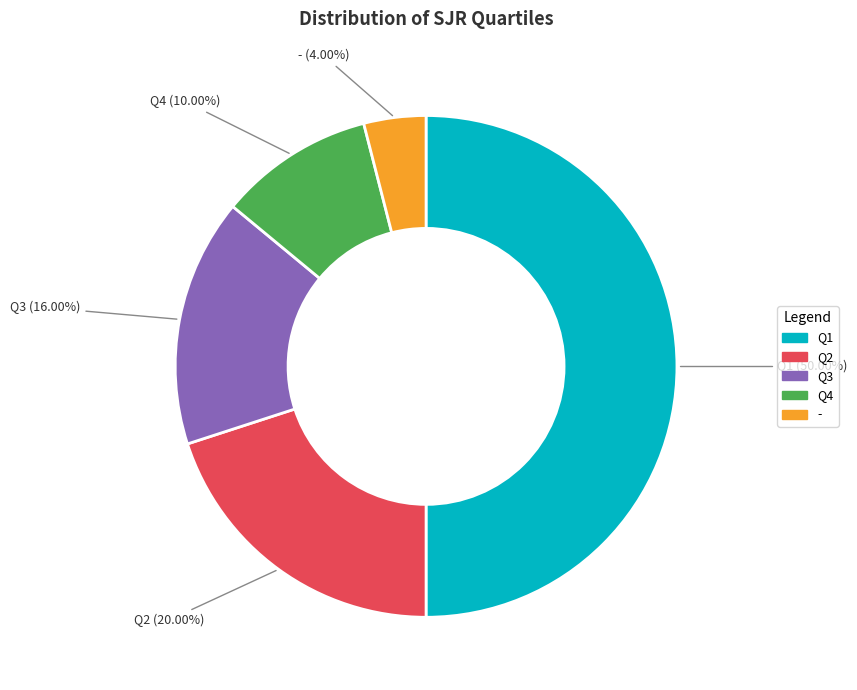

To the nearest percent, what portion does Q4 represent?

10%